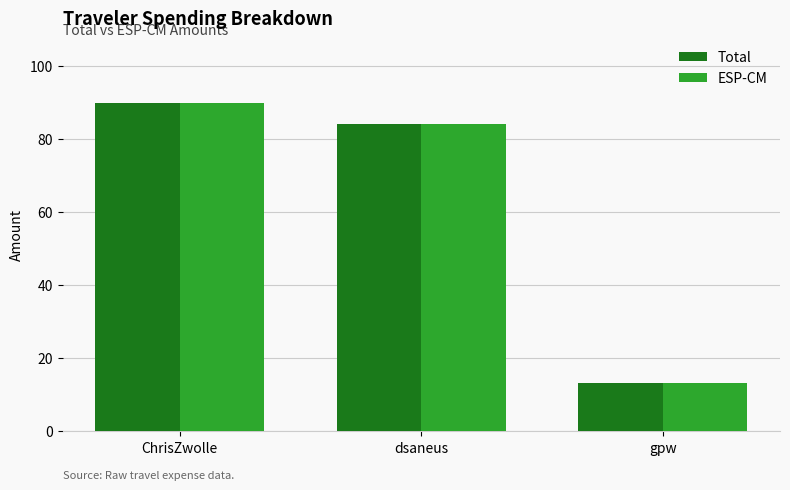

What is the value of the Total bar at the 3rd from the left?

13.1